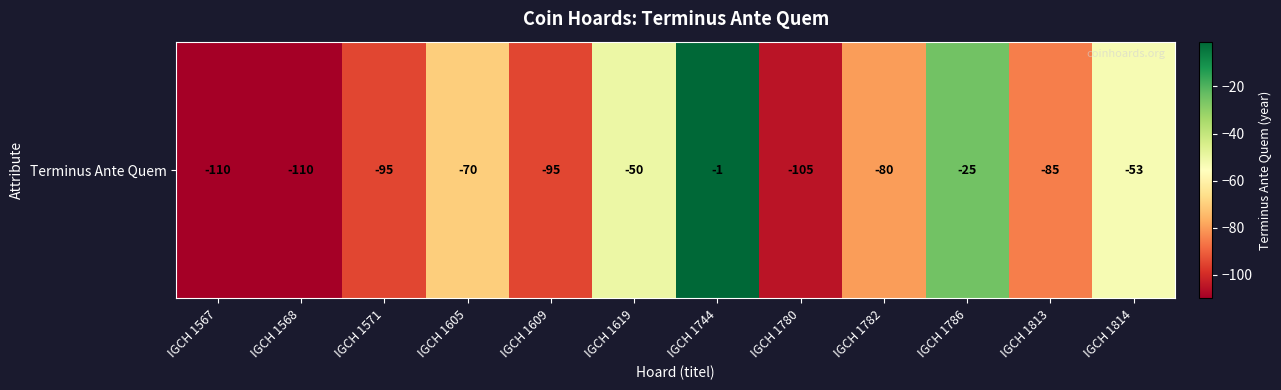

Which label corresponds to the smallest value in the chart?

IGCH 1567